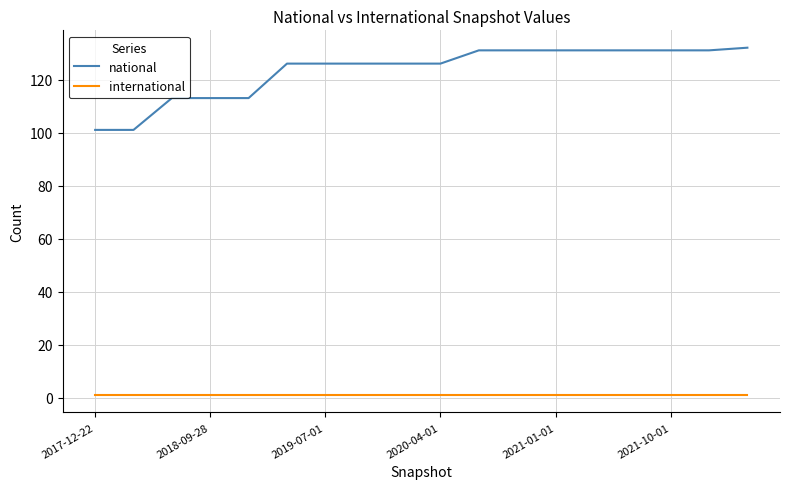

How many lines are shown in the chart?

2